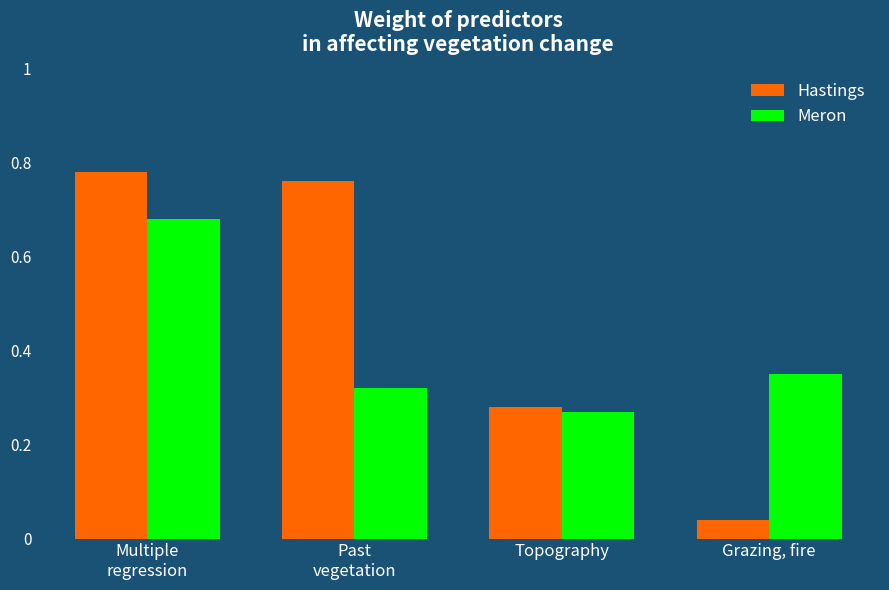

How many categories are shown in the chart?

4